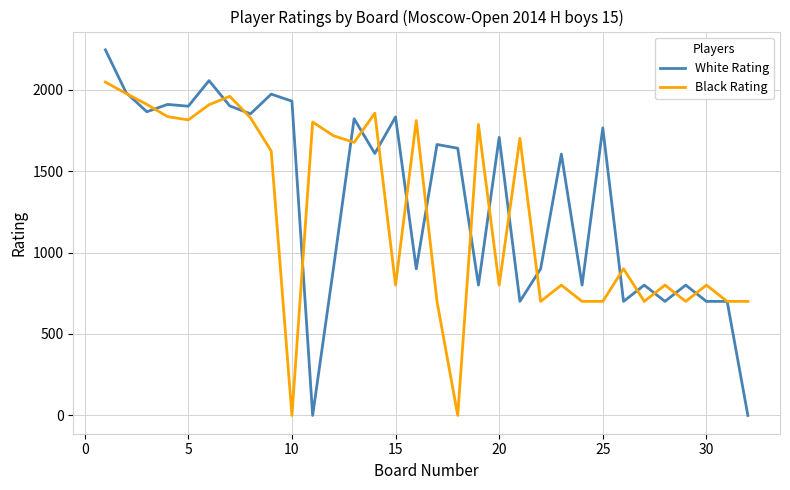

Which series has the widest spread of values?

White Rating